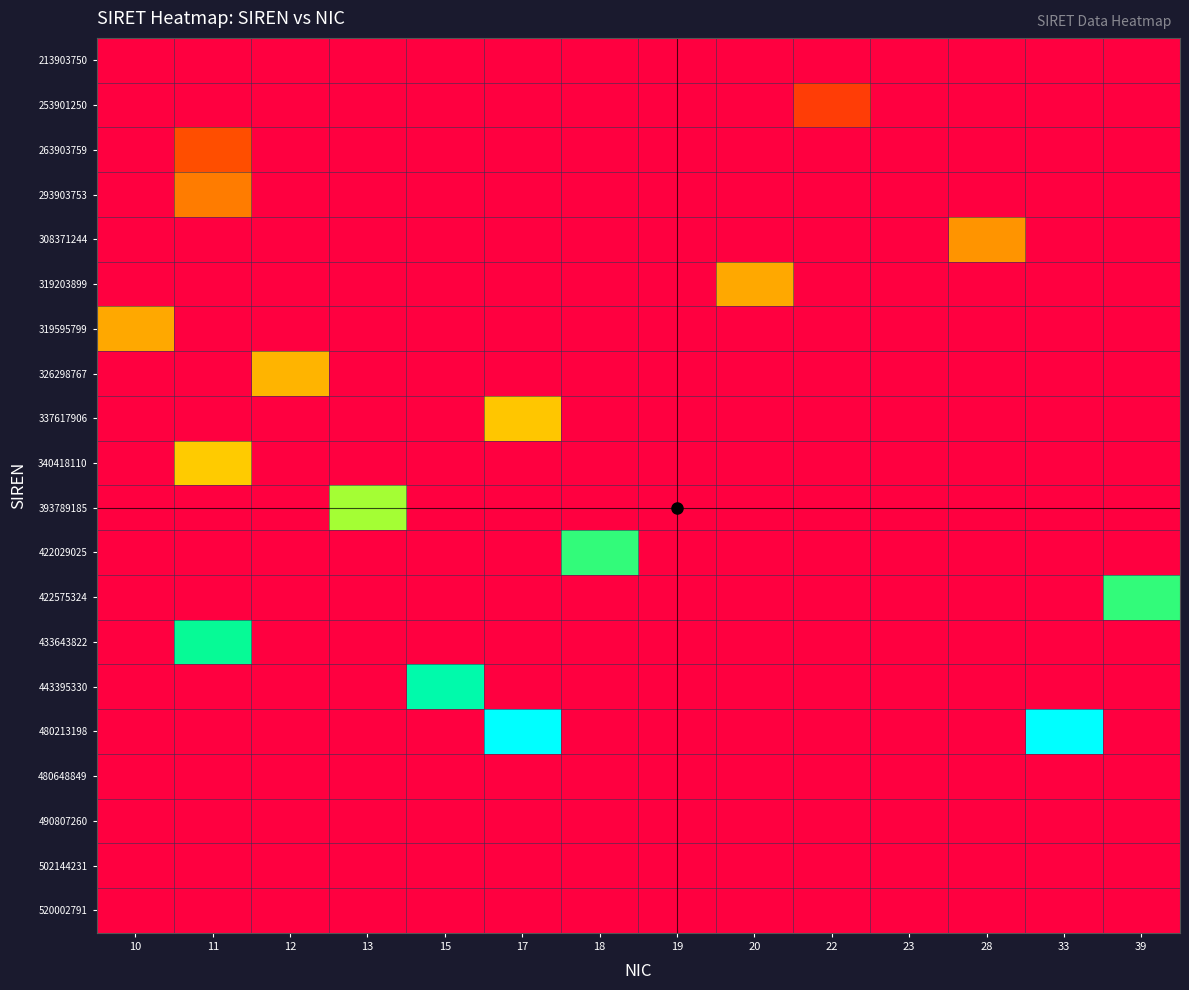

Which has a higher value, 23 or 19?

23